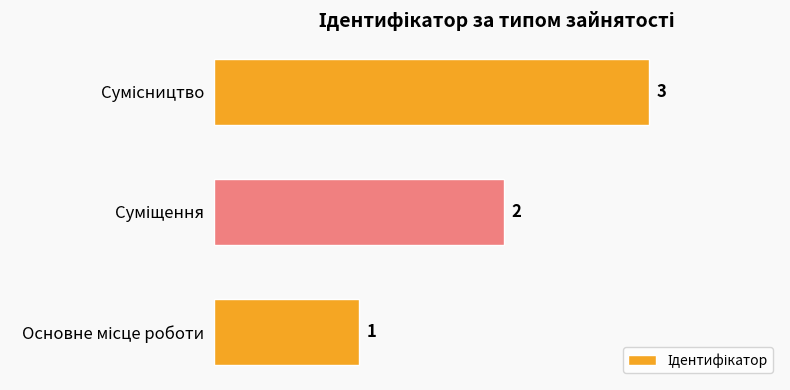

How many values are between 1 and 3?

3